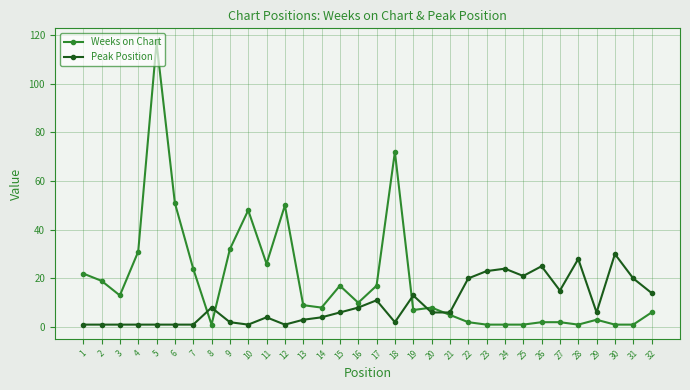

Reading left to right, transcribe all the data shown in this chart.

Weeks on Chart: 22	19	13	31	117	51	24	1	32	48	26	50	9	8	17	10	17	72	7	8	5	2	1	1	1	2	2	1	3	1	1	6
Peak Position: 1	1	1	1	1	1	1	8	2	1	4	1	3	4	6	8	11	2	13	6	6	20	23	24	21	25	15	28	6	30	20	14